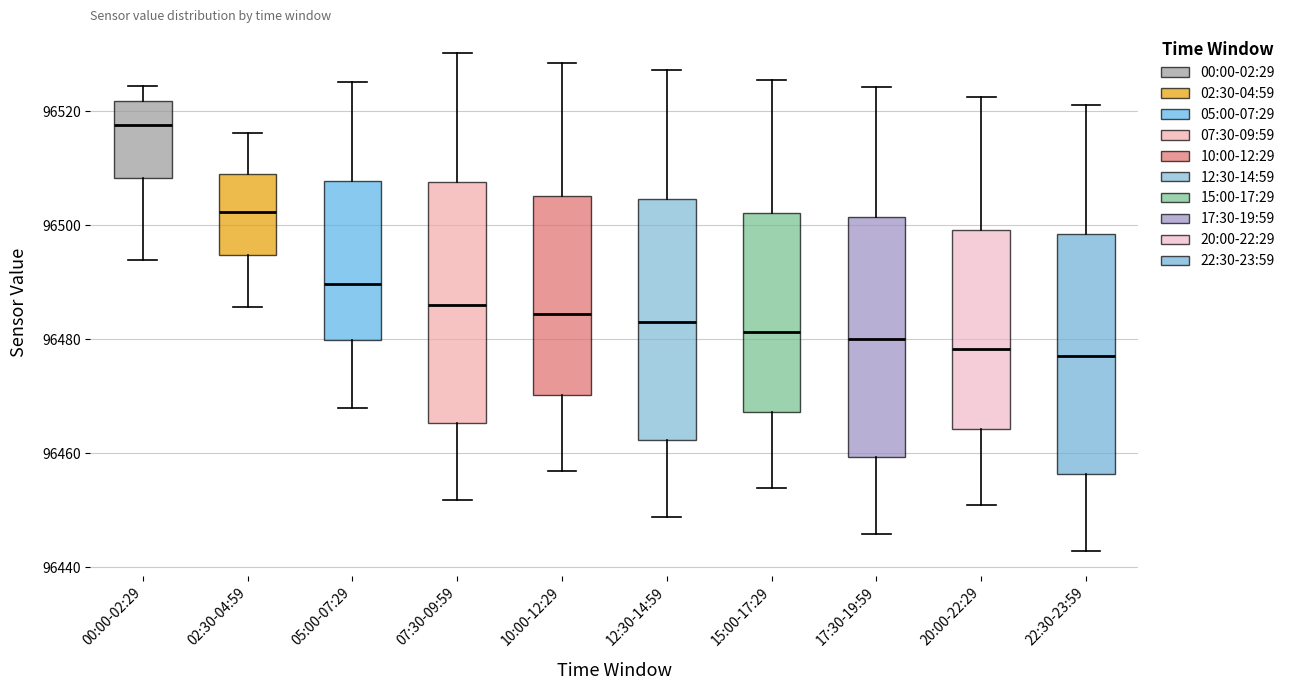

Reading left to right, transcribe this box plot: for each box, give where its median line is, the range the box spans, and where its two whiskers end, as read against the y-axis. The values are not printed on the chart, so give them approximately, as read against the axis.

00:00-02:29: median 96518, box 96508 to 96522, whiskers 96494 to 96524
02:30-04:59: median 96502, box 96494 to 96510, whiskers 96486 to 96516
05:00-07:29: median 96490, box 96480 to 96508, whiskers 96468 to 96526
07:30-09:59: median 96486, box 96466 to 96508, whiskers 96452 to 96530
10:00-12:29: median 96484, box 96470 to 96506, whiskers 96456 to 96528
12:30-14:59: median 96484, box 96462 to 96504, whiskers 96448 to 96528
15:00-17:29: median 96482, box 96468 to 96502, whiskers 96454 to 96526
17:30-19:59: median 96480, box 96460 to 96502, whiskers 96446 to 96524
20:00-22:29: median 96478, box 96464 to 96500, whiskers 96450 to 96522
22:30-23:59: median 96478, box 96456 to 96498, whiskers 96442 to 96522